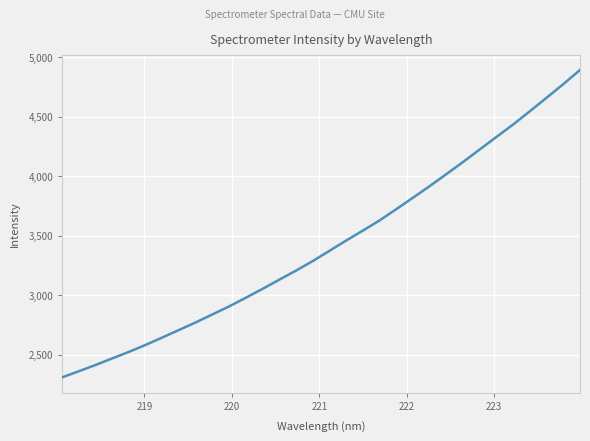

What is the difference between the maximum and minimum values?

2583.4